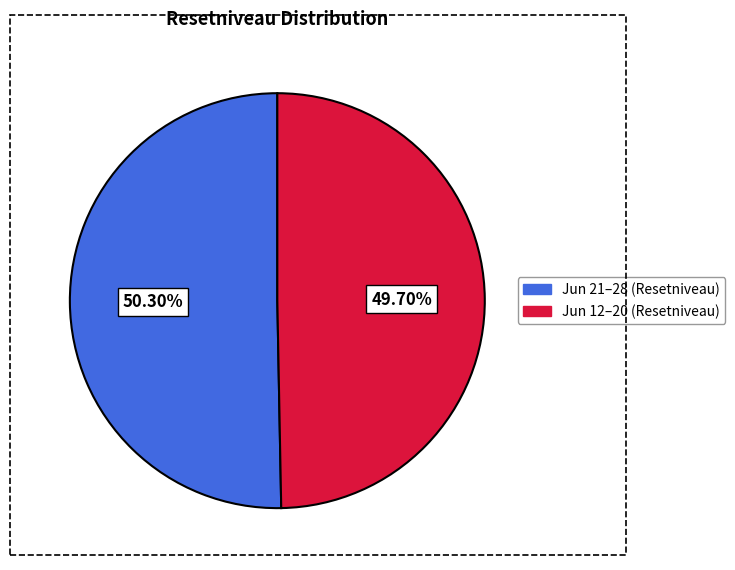

Does any single category account for the majority?

Yes